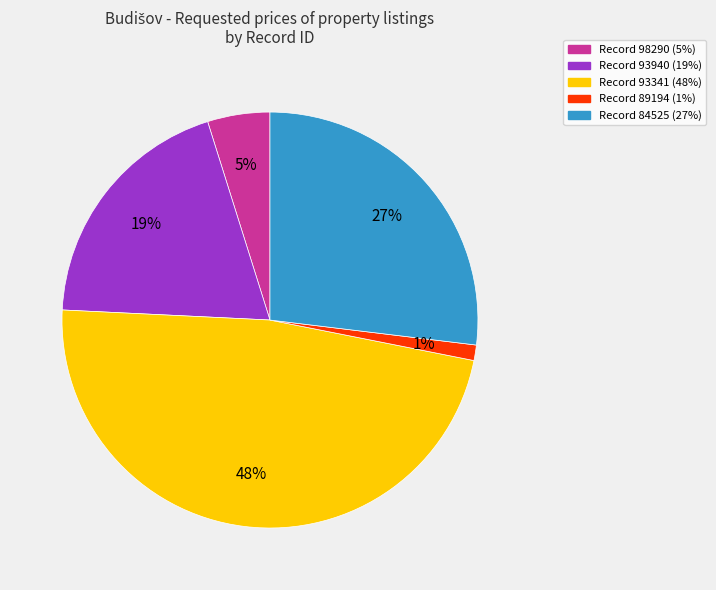

To the nearest percent, what is the average slice percentage?

20%